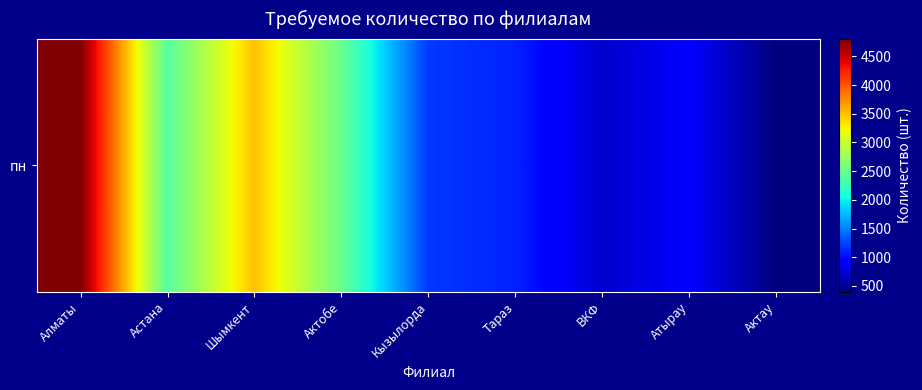

Which category has the highest value across all series?

Алматы